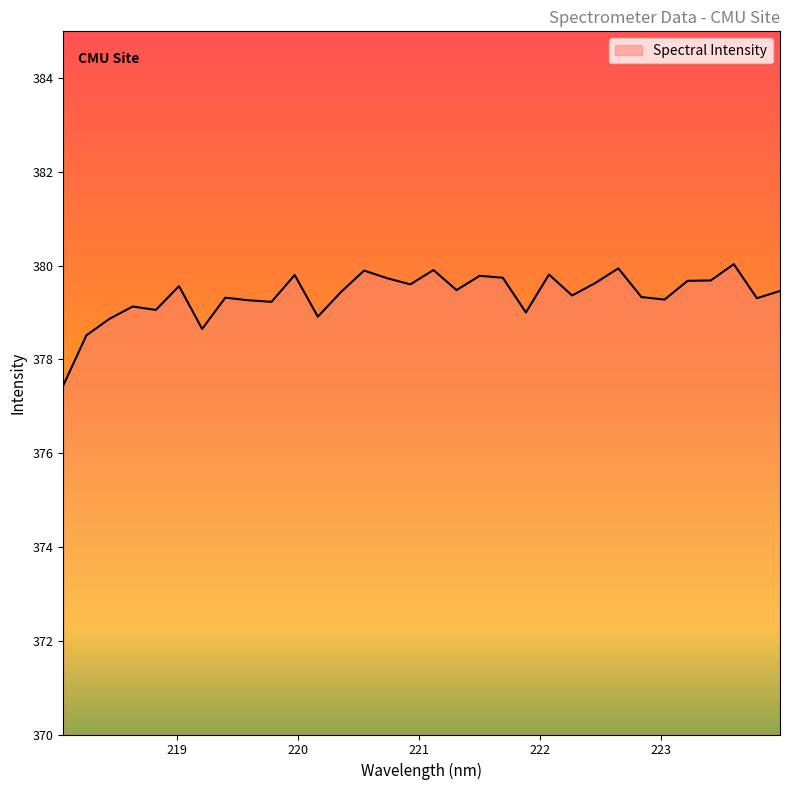

What is the smallest value displayed?

377.4